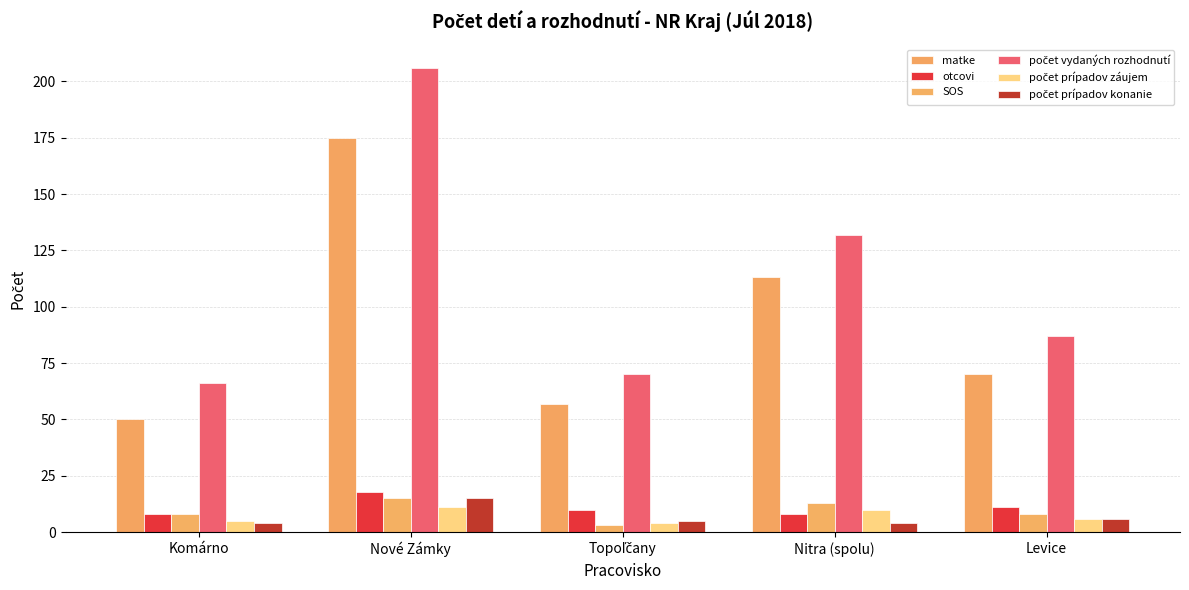

What position from the right is Nitra (spolu)?

2